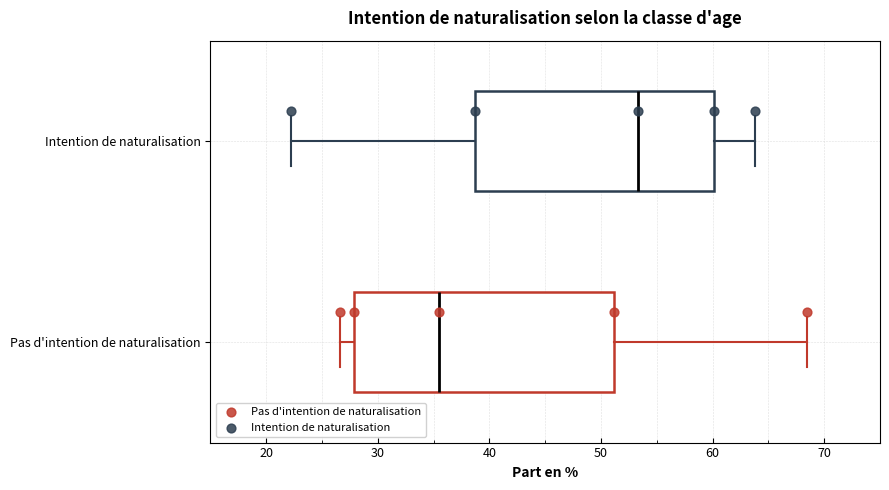

Where does the right whisker of the box for Intention de naturalisation end on the x-axis? The values are not printed on the chart, so give them approximately, as read against the axis.

64